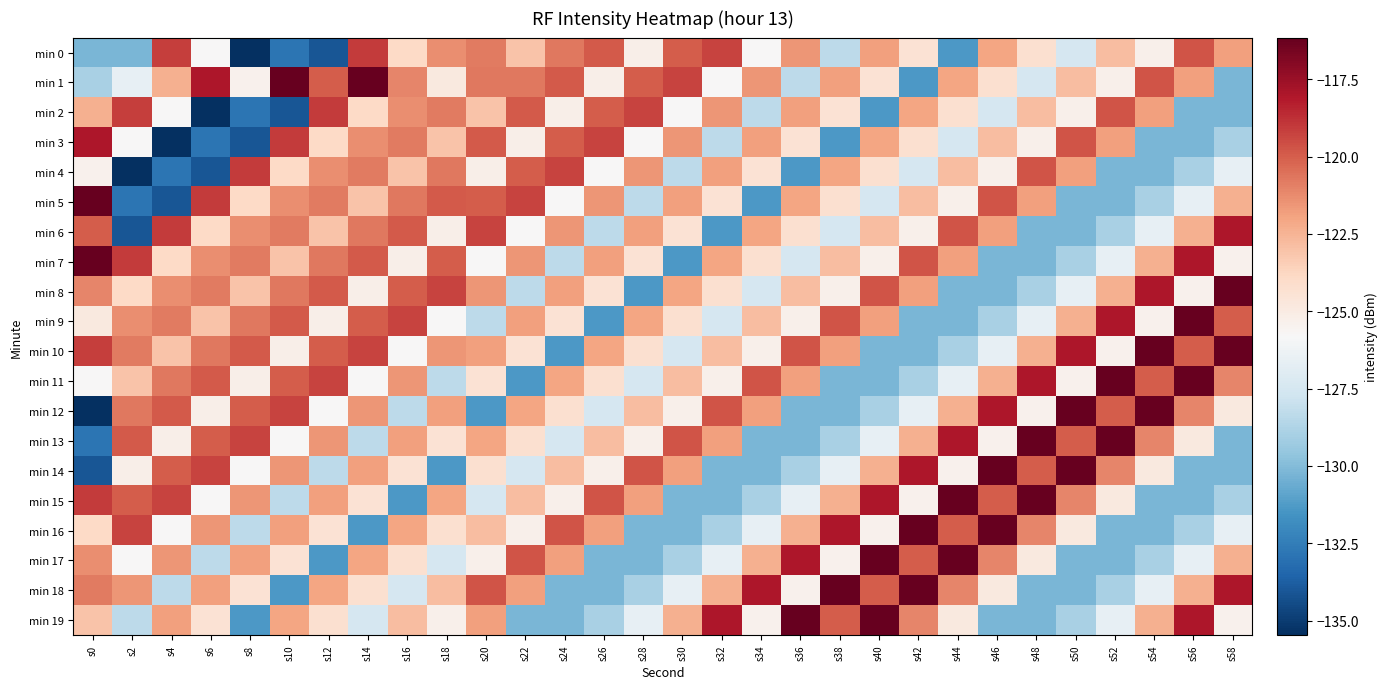

At how many categories does at least one series exceed -123?

30